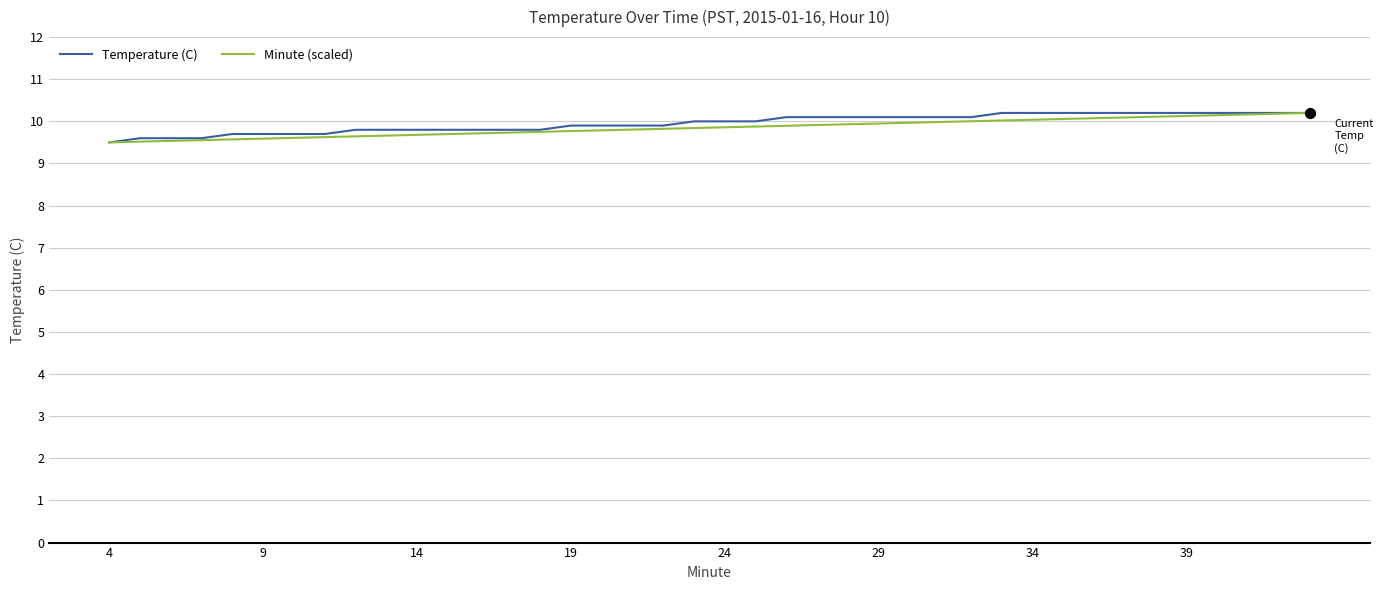

What is the maximum value for Minute (scaled)?

10.2